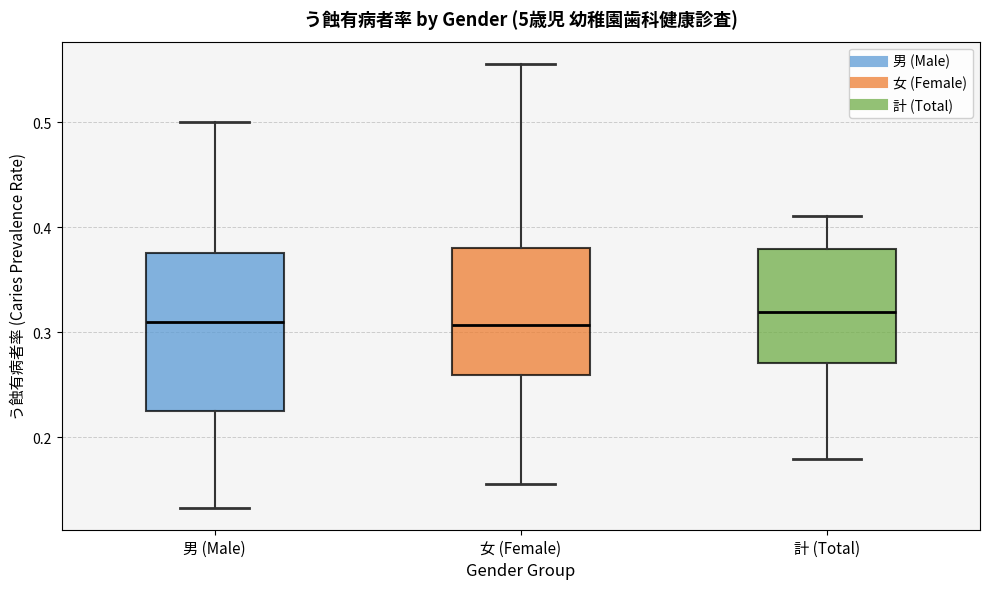

Where does the lower whisker of the box for 女 (Female) end on the y-axis? The values are not printed on the chart, so give them approximately, as read against the axis.

0.16